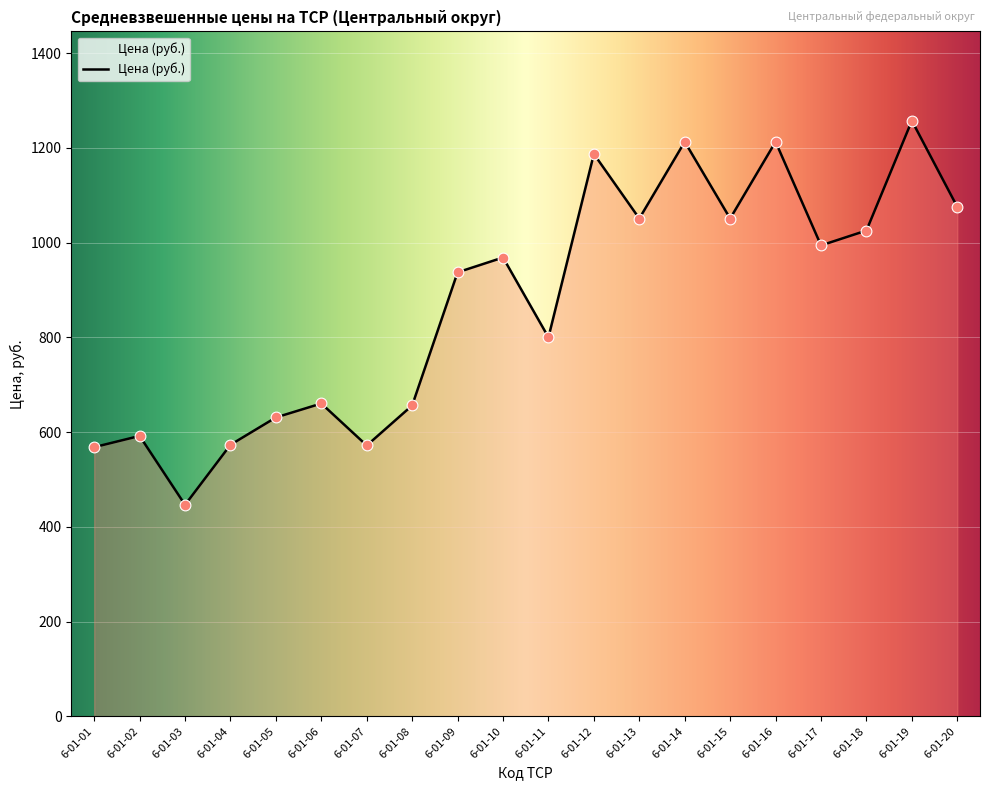

What is the change in value from 6-01-11 to 6-01-18?

+225.3